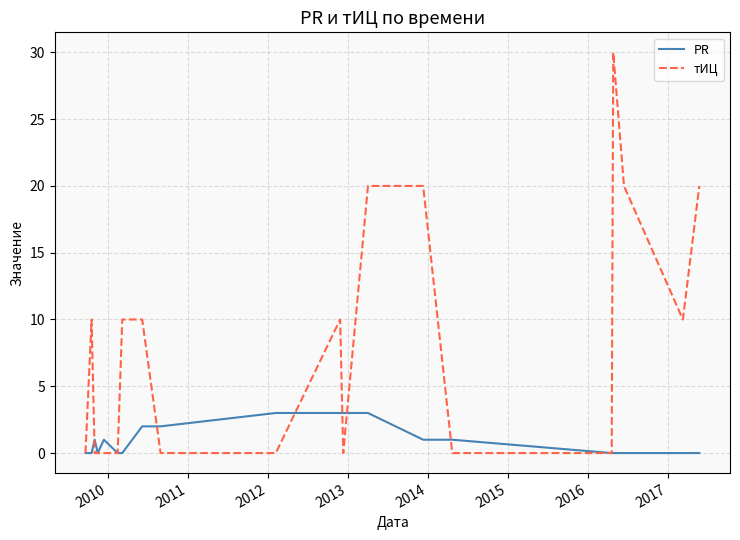

Which series has the largest total across all categories?

тИЦ